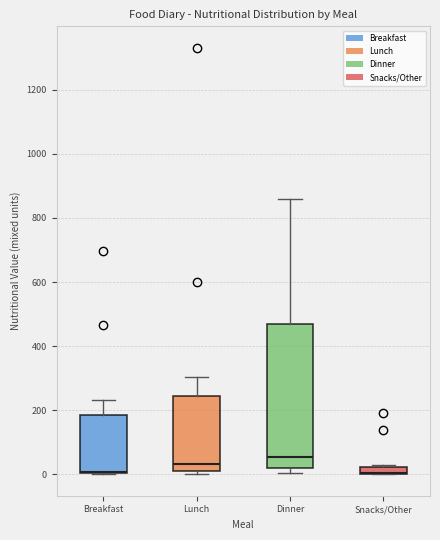

Where is the lower edge of the box for Dinner on the y-axis? The values are not printed on the chart, so give them approximately, as read against the axis.

20